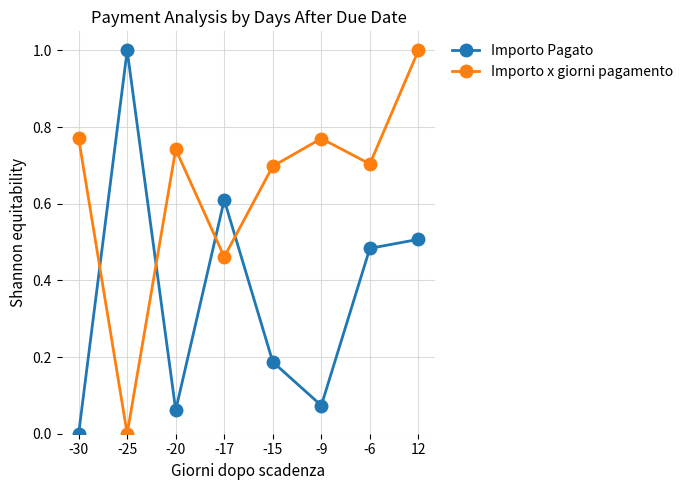

In Importo x giorni pagamento, how many points are higher than both neighbors (excluding endpoints)?

2